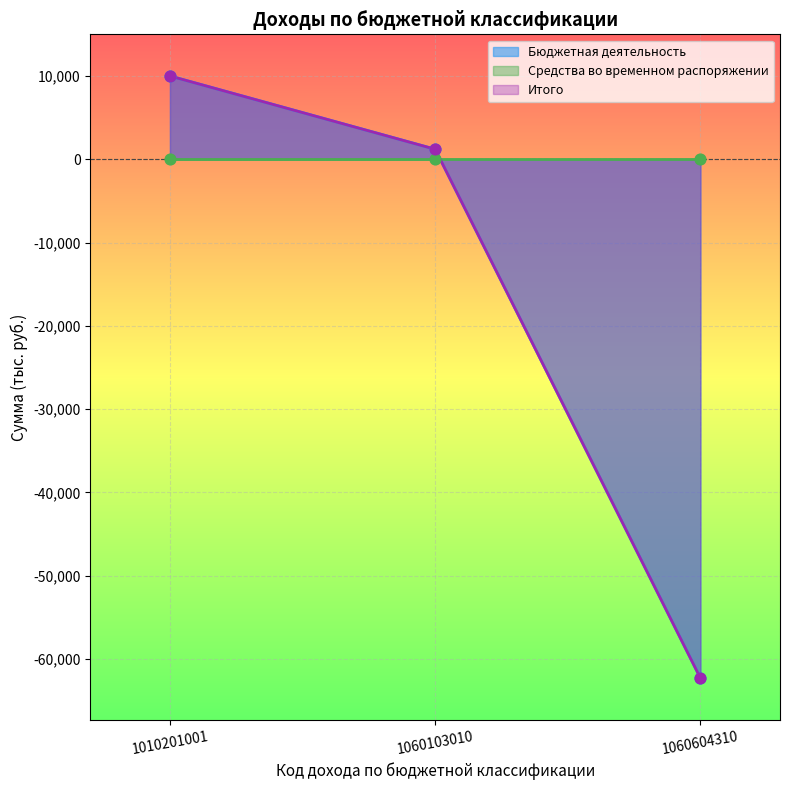

Which series has the largest Y range (max minus min)?

Бюджетная деятельность